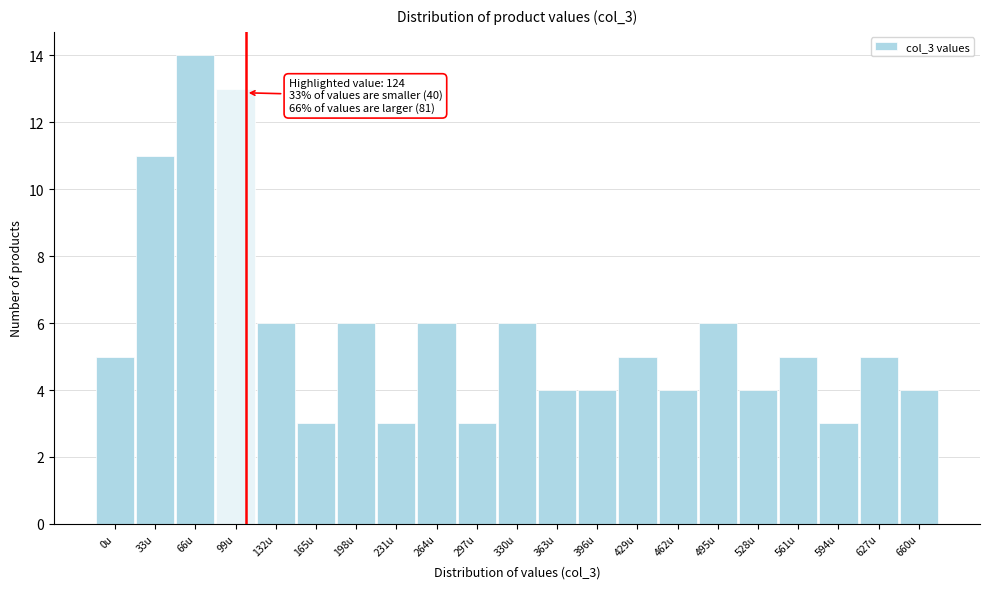

Reading left to right, transcribe all the data shown in this chart.

0u=5	33u=11	66u=14	99u=13	132u=6	165u=3	198u=6	231u=3	264u=6	297u=3	330u=6	363u=4	396u=4	429u=5	462u=4	495u=6	528u=4	561u=5	594u=3	627u=5	660u=4